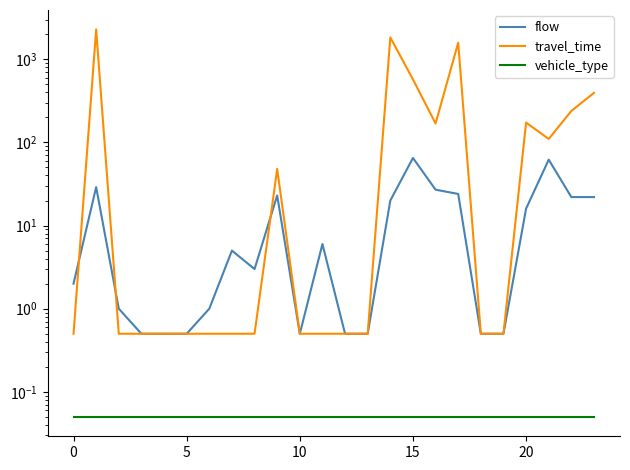

True or false: travel_time and vehicle_type intersect in this chart.

False